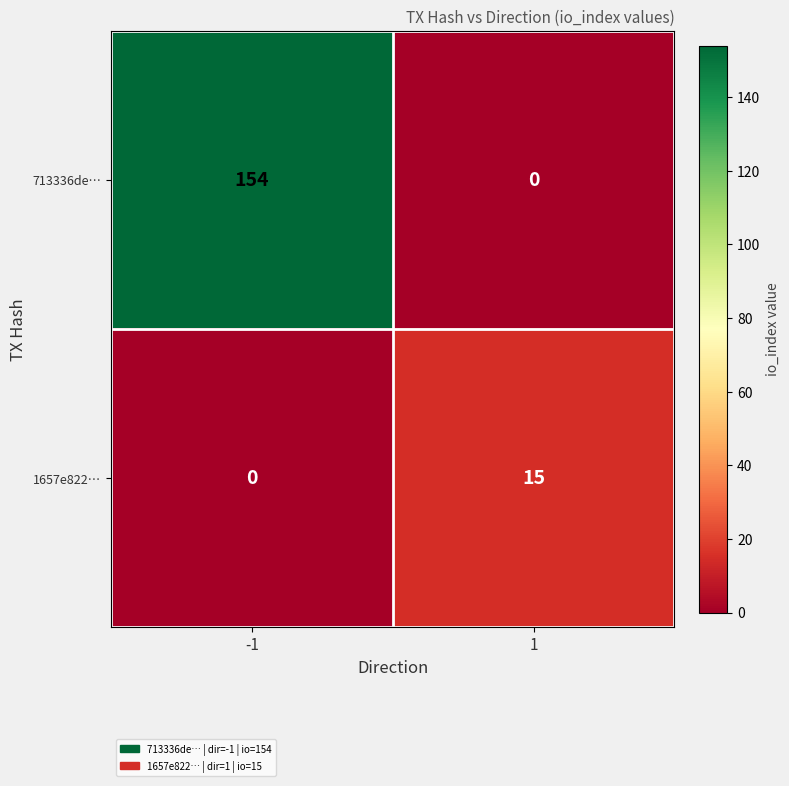

Rank the series by their average value, from highest to lowest.

713336de…, 1657e822…